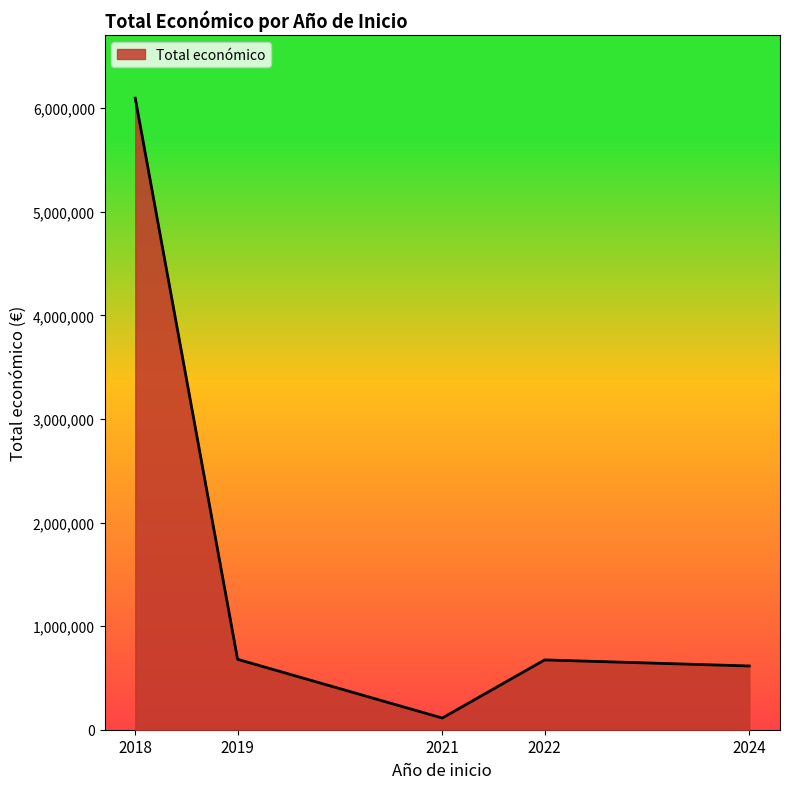

What is the greatest value displayed?

6097171.0